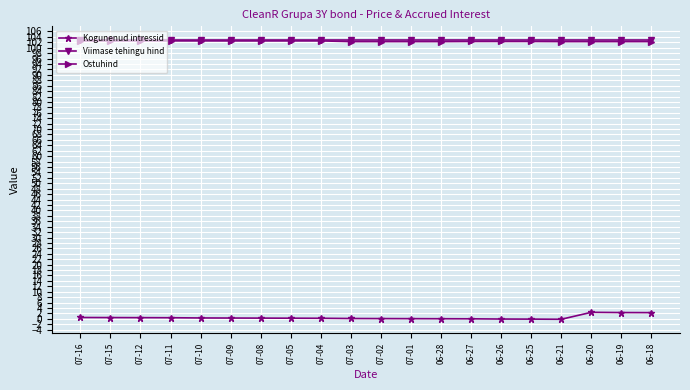

What is the greatest value displayed?

102.7